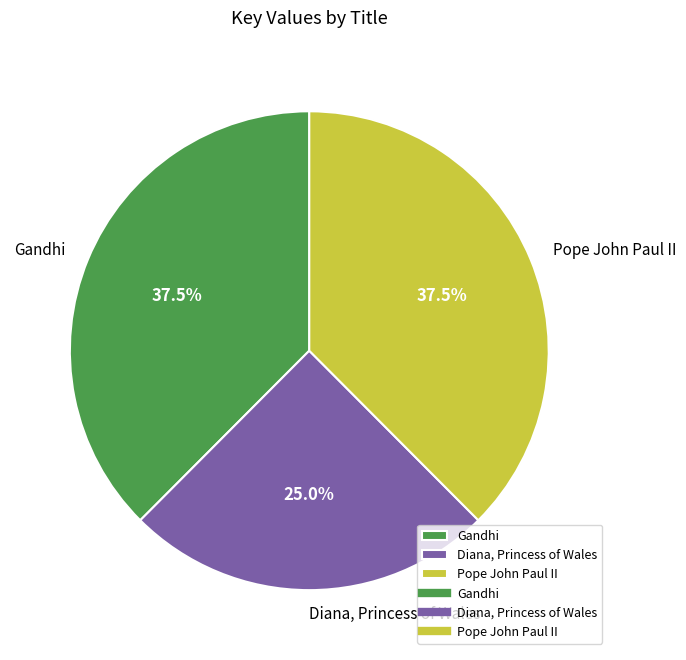

Approximately how many times larger is the value at Pope John Paul II compared to Diana, Princess of Wales?

1.5